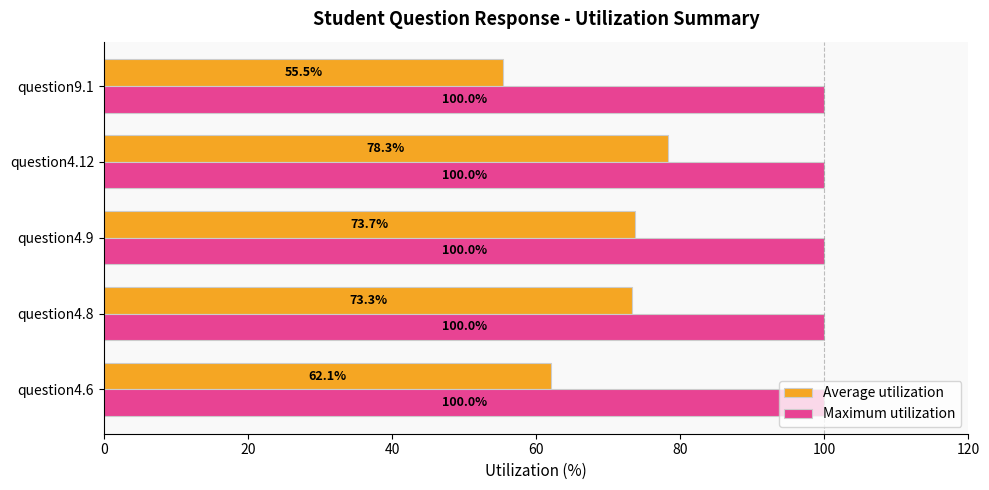

True or false: Average utilization has a value of 73.3 at question4.8.

True